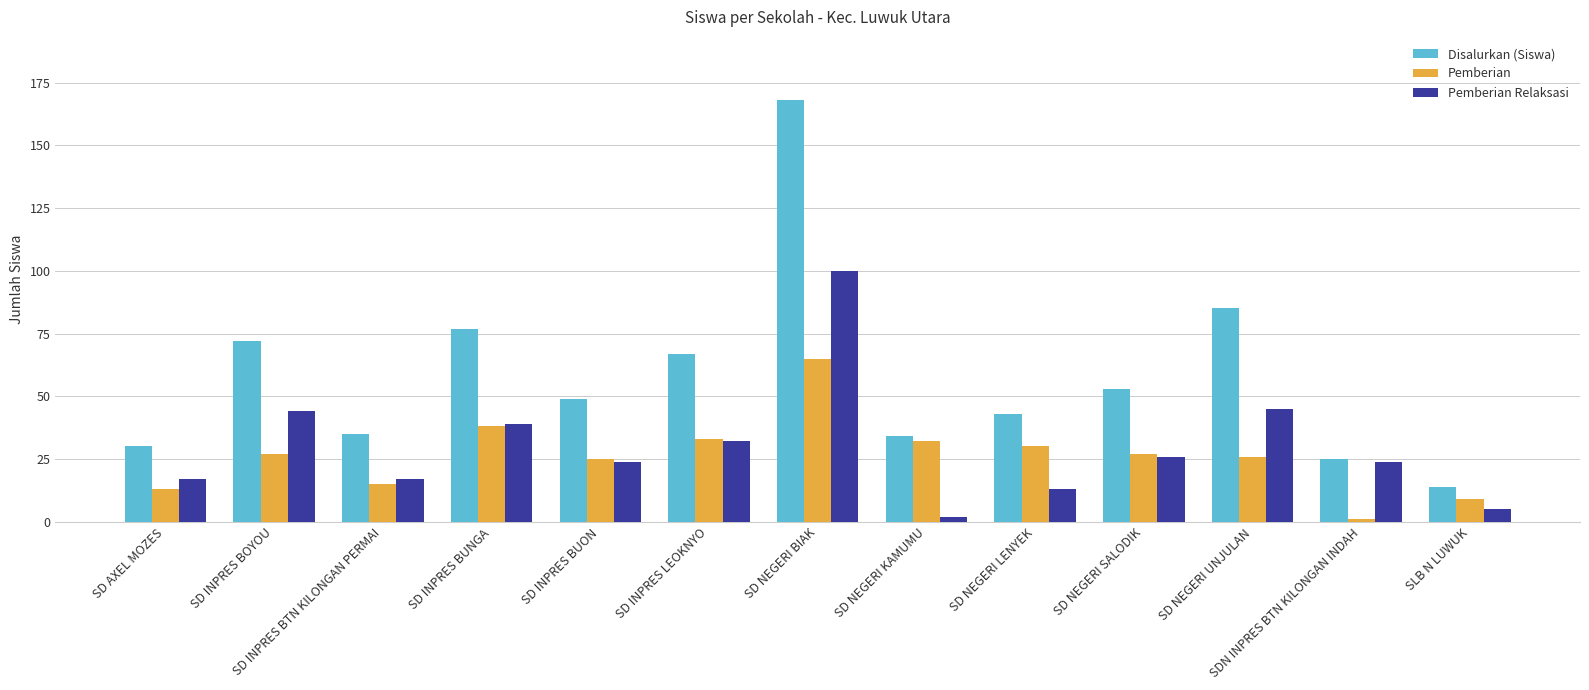

What is the approximate value of Pemberian Relaksasi at SD AXEL MOZES?

17